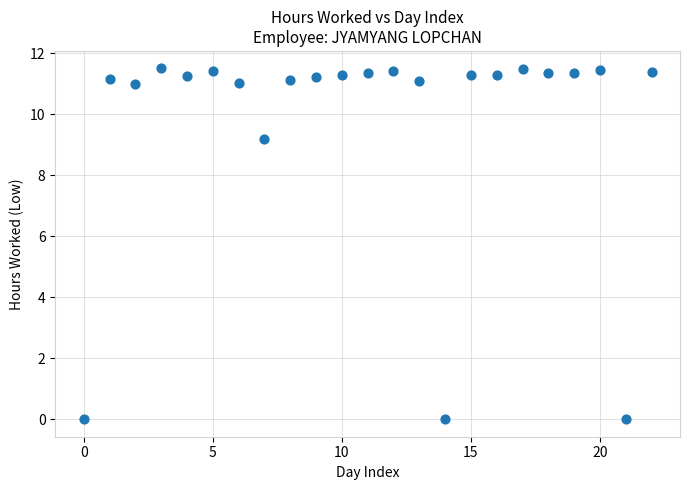

What Y value in the scatter plot is closest to 5?

9.2